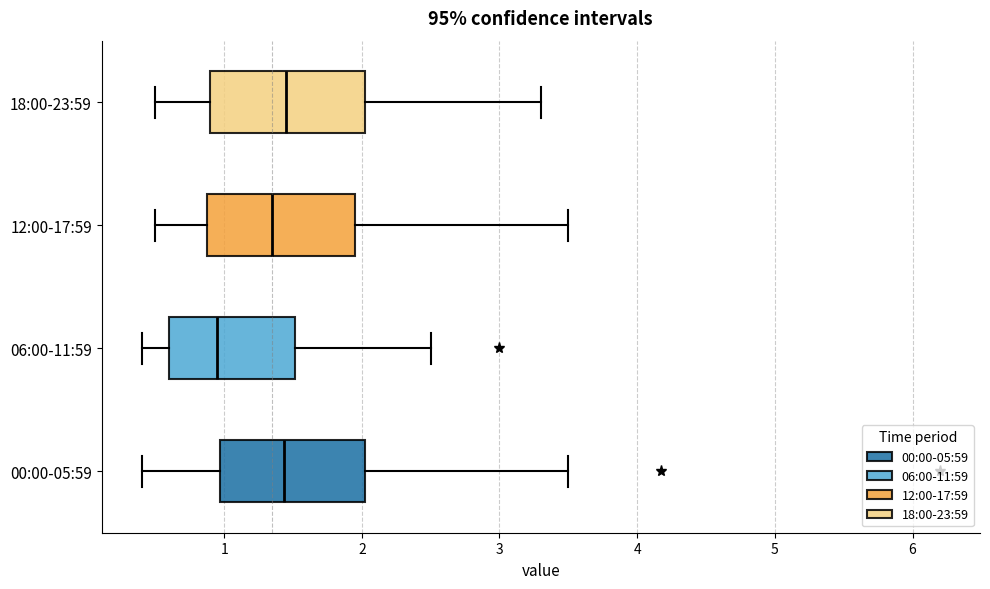

Reading bottom to top, transcribe this box plot: for each box, give where its median line is, the range the box spans, and where its two whiskers end, as read against the x-axis. The values are not printed on the chart, so give them approximately, as read against the axis.

00:00-05:59: median 1.4, box 1.0 to 2.0, whiskers 0.4 to 3.5
06:00-11:59: median 1.0, box 0.6 to 1.5, whiskers 0.4 to 2.5
12:00-17:59: median 1.4, box 0.9 to 2.0, whiskers 0.5 to 3.5
18:00-23:59: median 1.5, box 0.9 to 2.0, whiskers 0.5 to 3.3